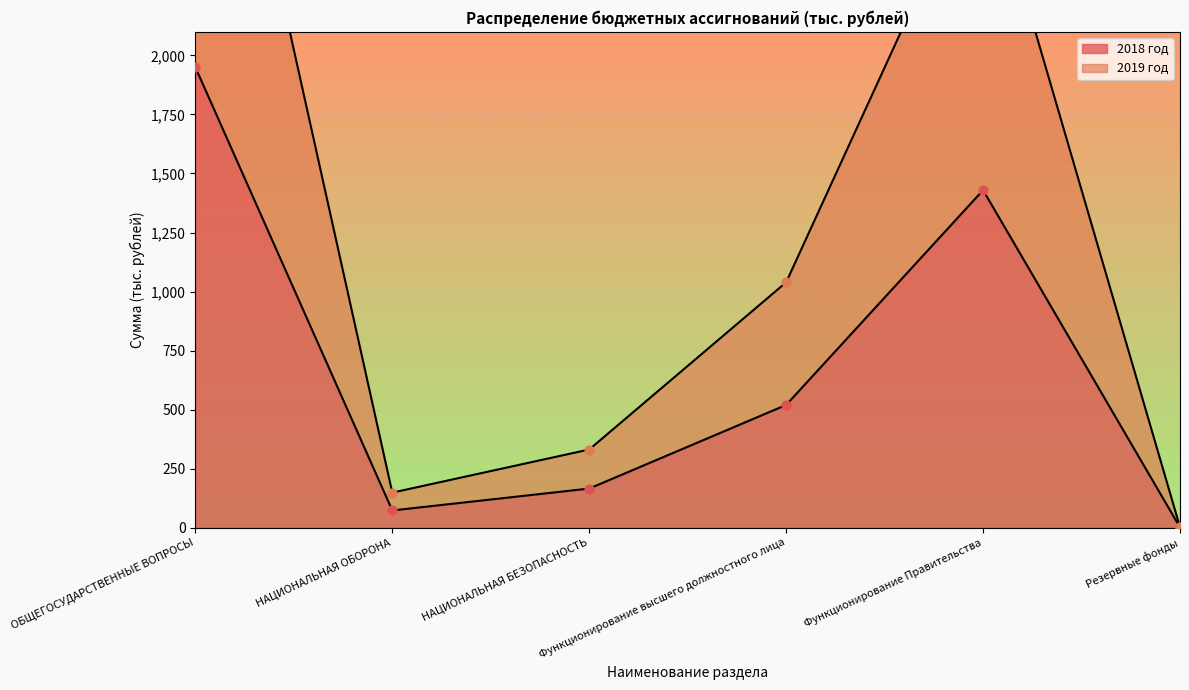

At how many categories does at least one series exceed 1300?

2